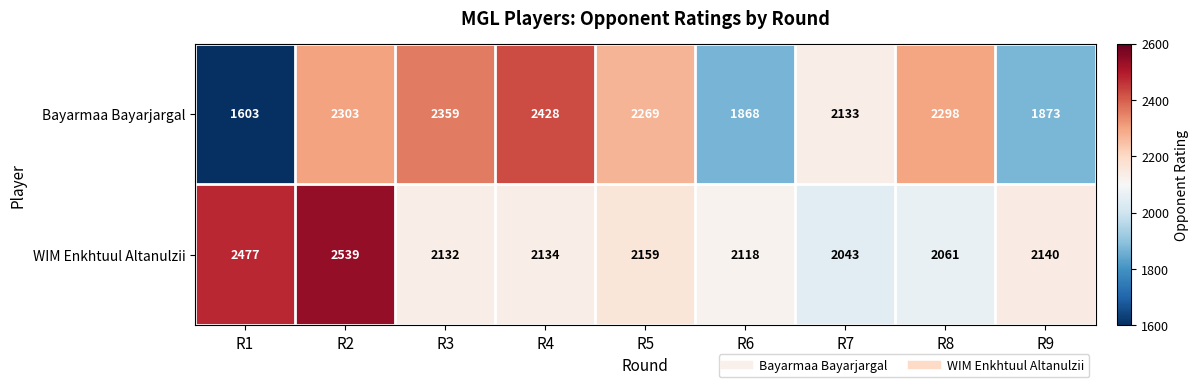

What is the difference between the maximum and minimum values in the WIM Enkhtuul Altanulzii series?

496